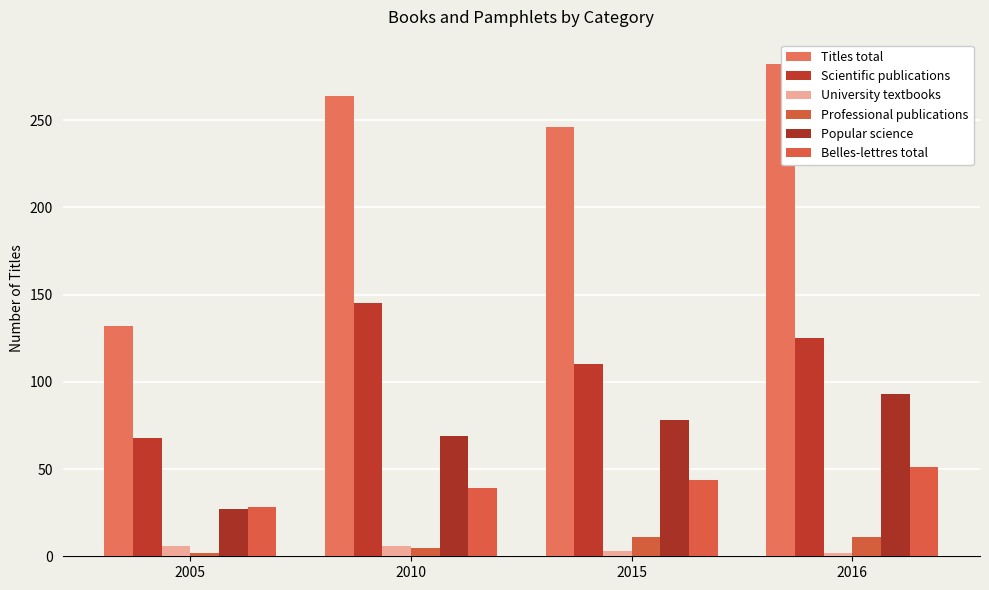

Is it true that Professional publications equals 11 at 2016?

True